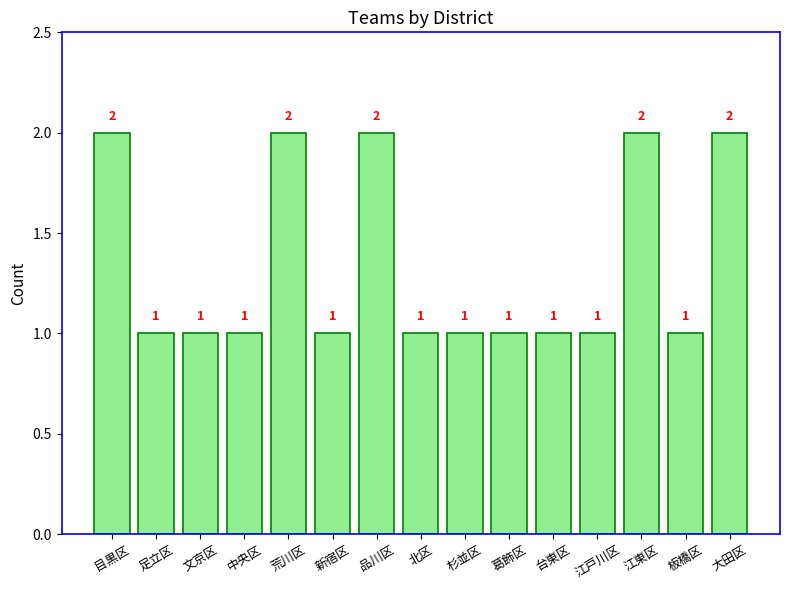

The value at 新宿区 is 1. True or false?

True